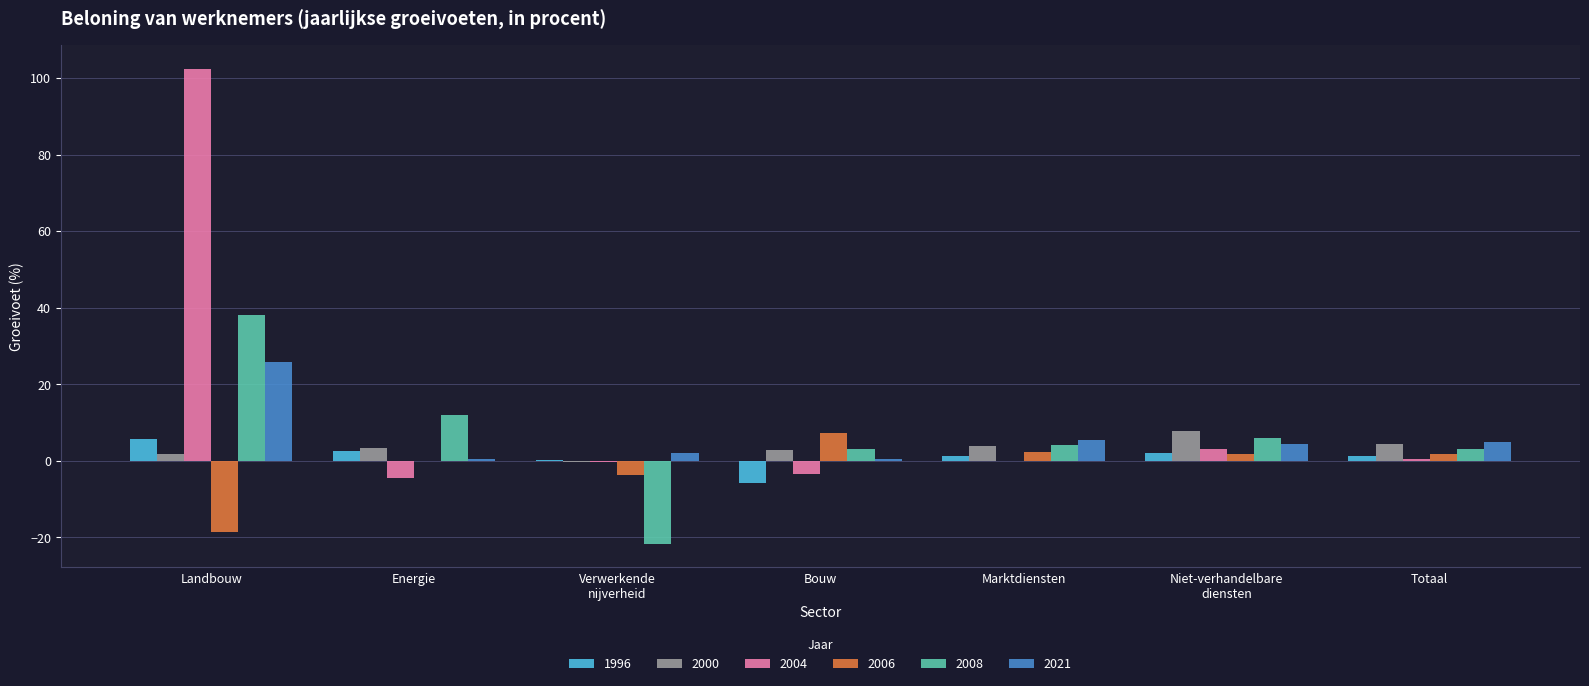

Where does the 1996 series first go above 1?

Landbouw